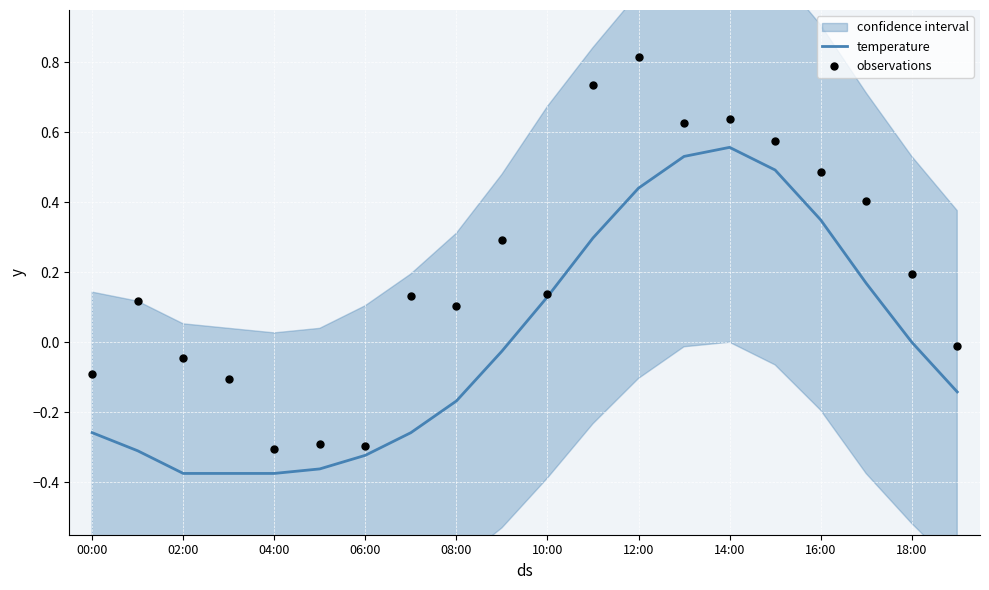

Which series has the largest Y range (max minus min)?

observations